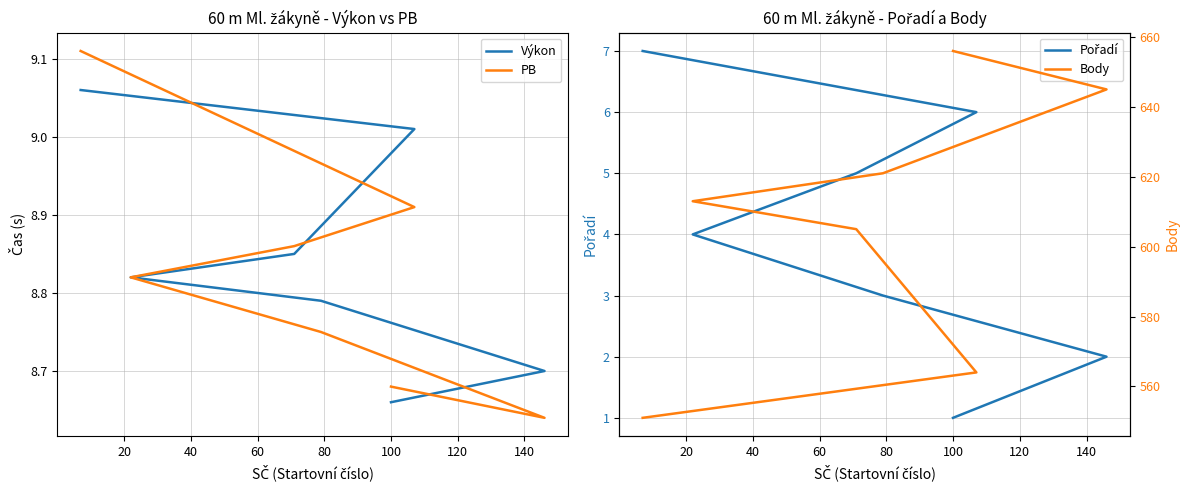

True or false: Výkon has a value of 8.8 at 80.

True